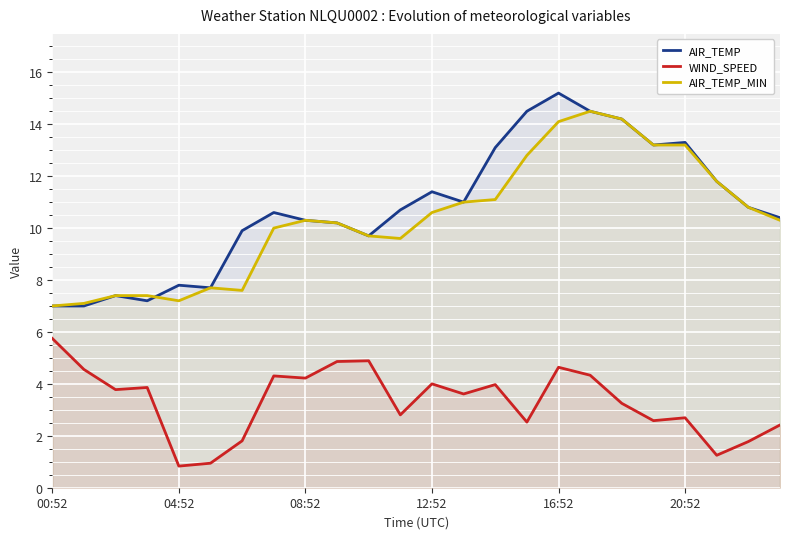

Which series changed the most between 08:52 and 16:52?

AIR_TEMP